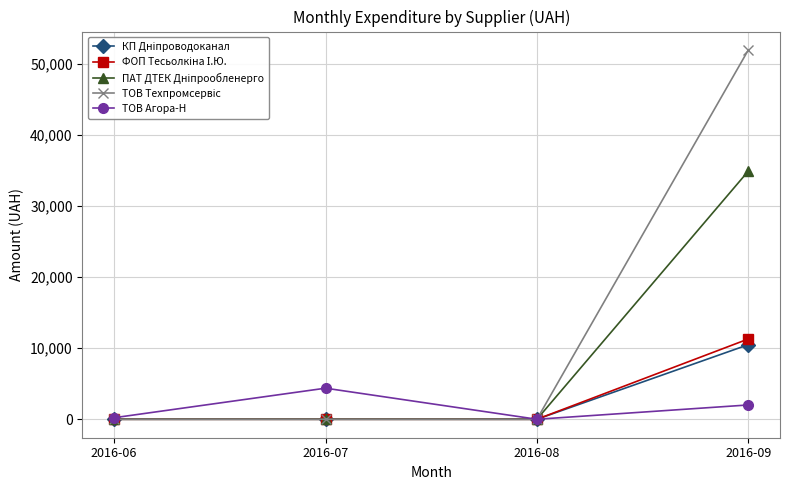

True or false: ТОВ Агора-Н has more than 1 points higher than both neighbors.

False